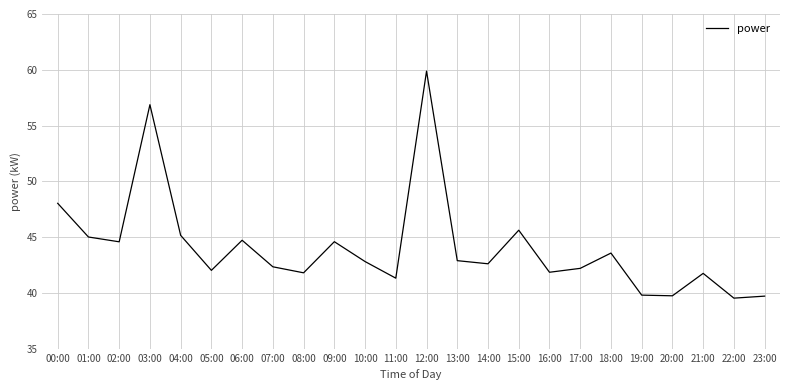

What is the change in value from 05:00 to 20:00?

-2.3